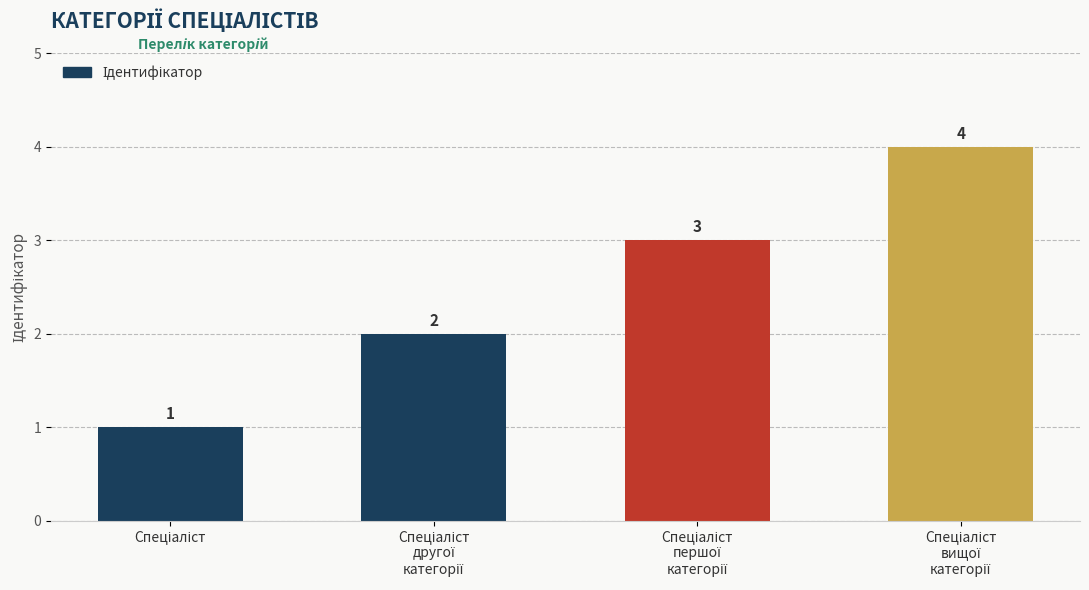

How many values are between 2 and 4?

3